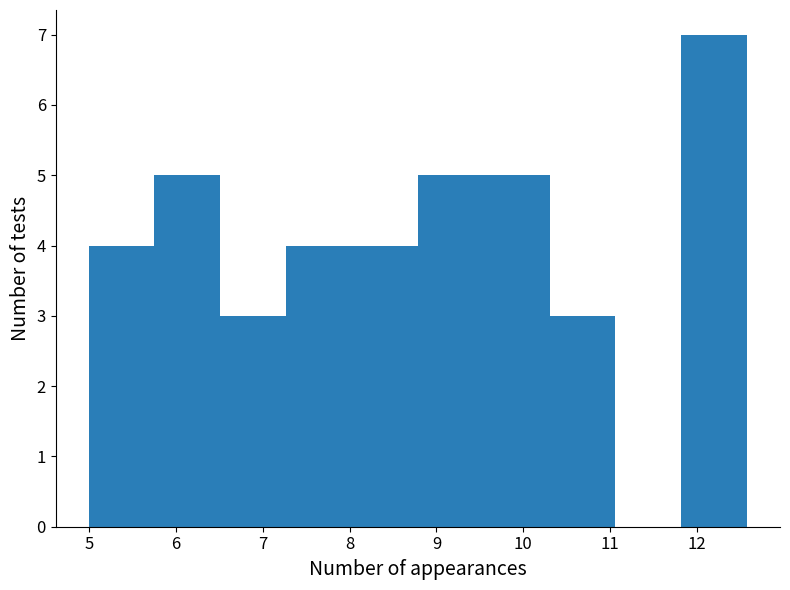

Over which range of the x-axis is the bar tallest?

11.8 to 12.6